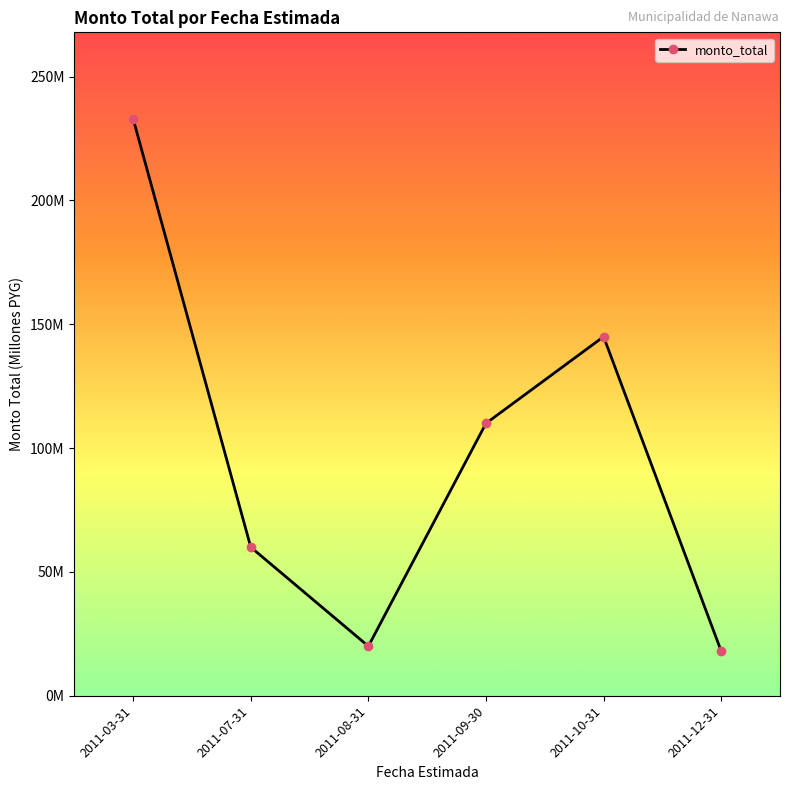

At which label is the value closest to 125?

2011-09-30